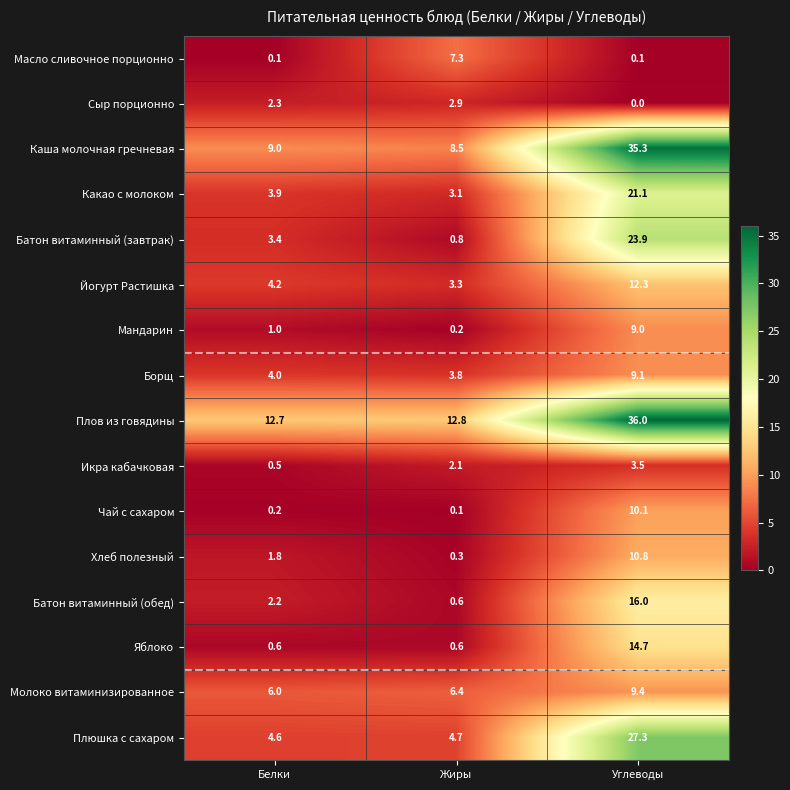

How many data points does each series have?

3